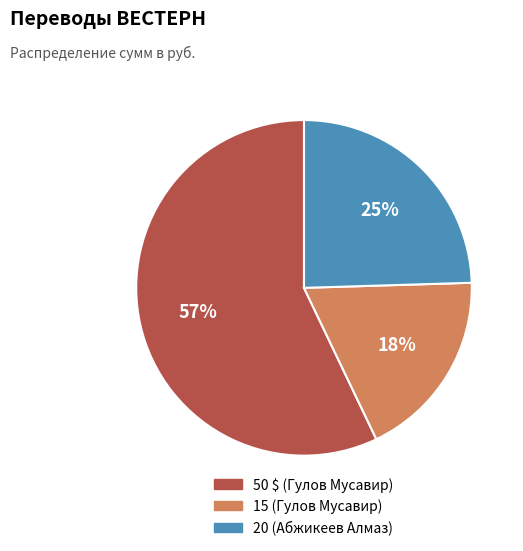

True or false: 20 (Абжикеев Алмаз) accounts for 33% of the total.

False